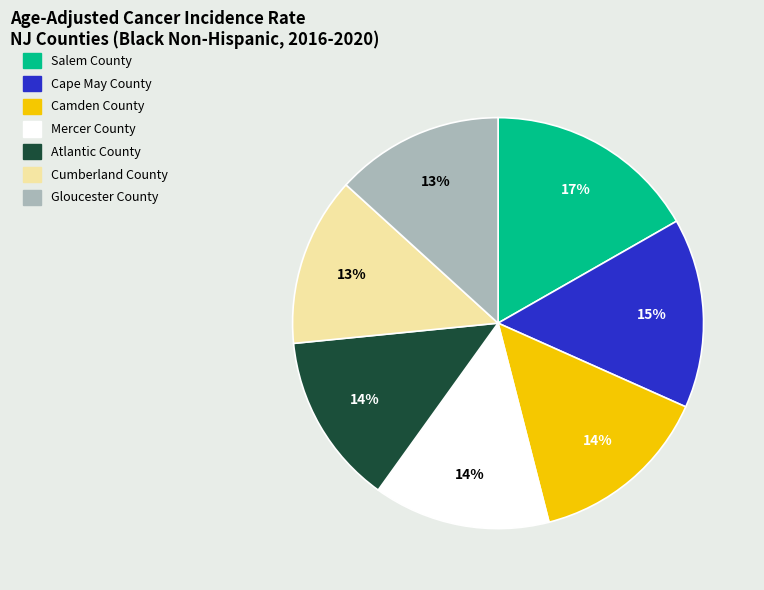

What is the ratio of the value at Mercer County to the value at Cape May County?

0.9